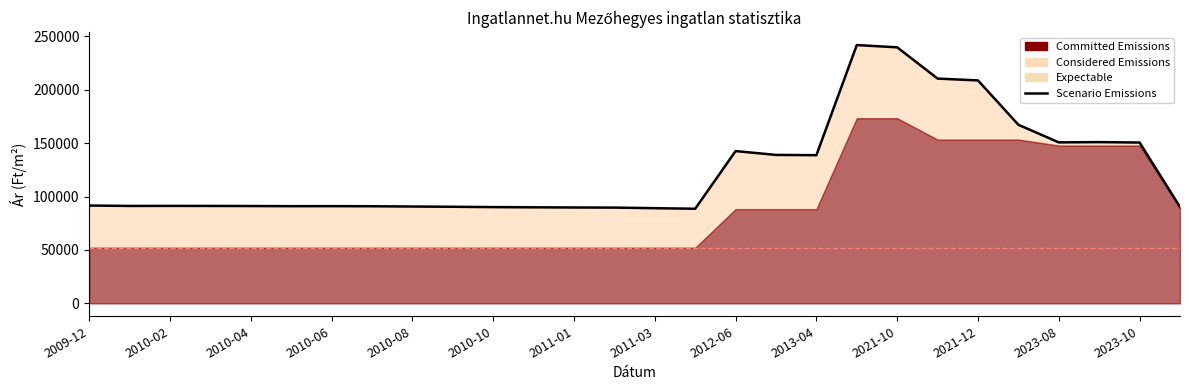

Reading left to right, transcribe all the data shown in this chart.

91590	91220	91273	91220	91141	91010	91037	90932	90671	90438	90129	89949	89771	89669	89113	88589	142575	138988	138737	241862	239714	210473	208728	167207	150730	150984	150578	90215